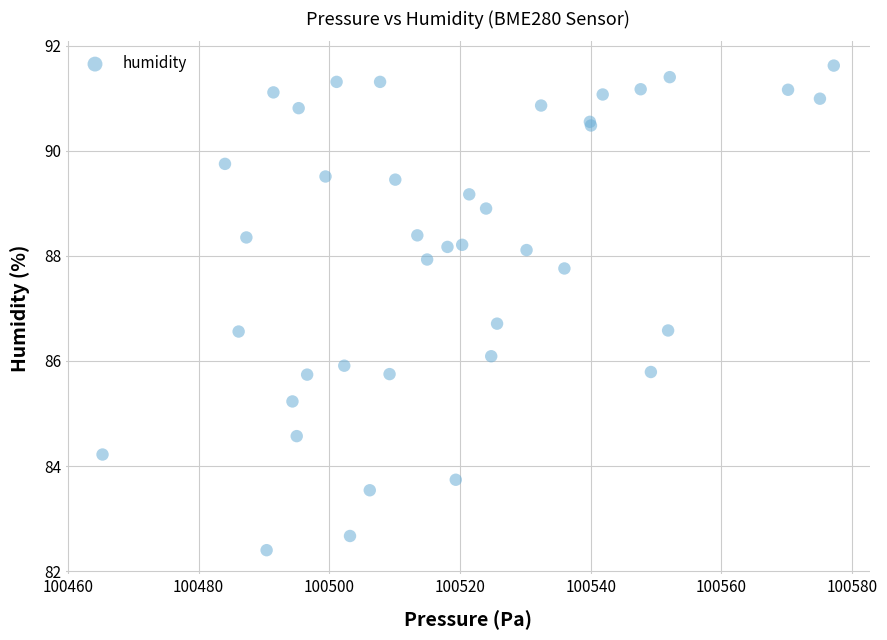

What Y value in the scatter plot is closest to 87?

86.7